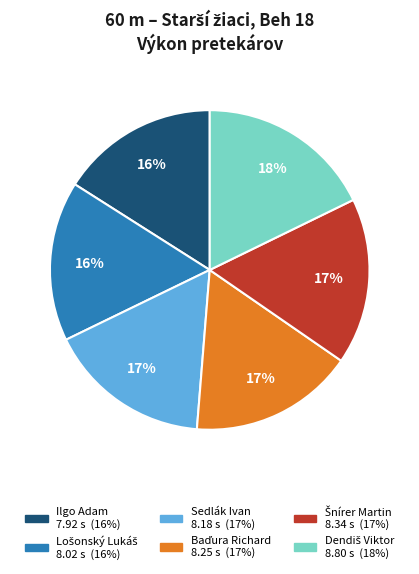

To the nearest percent, what percentage of the pie is Sedlák Ivan?

17%